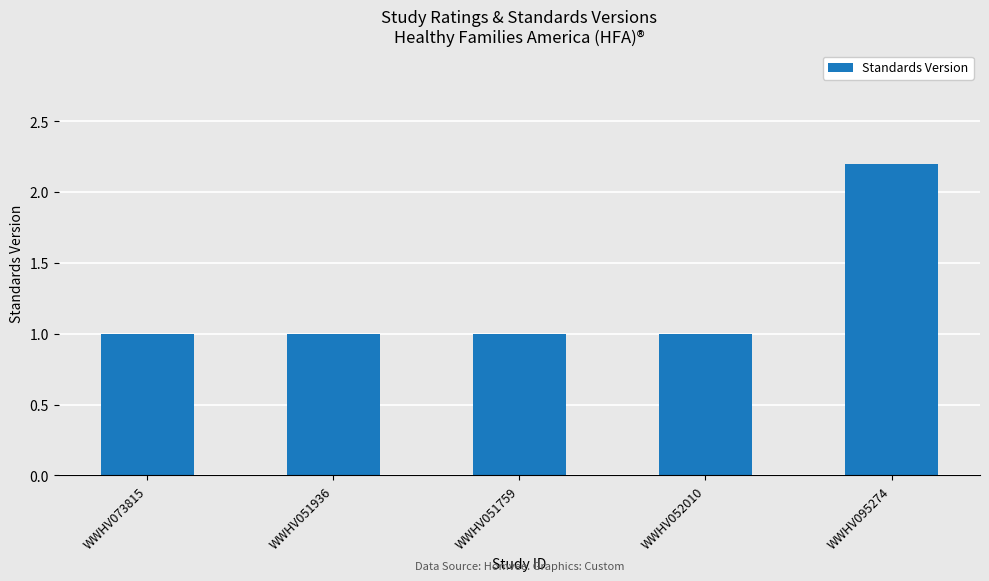

What is the label of the 5th bar from the right?

WWHV073815